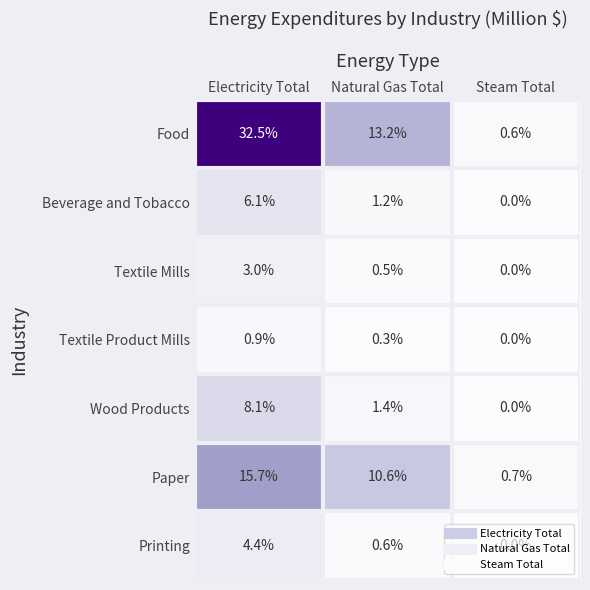

The Food series shows 0.6 at Steam Total. True or false?

True